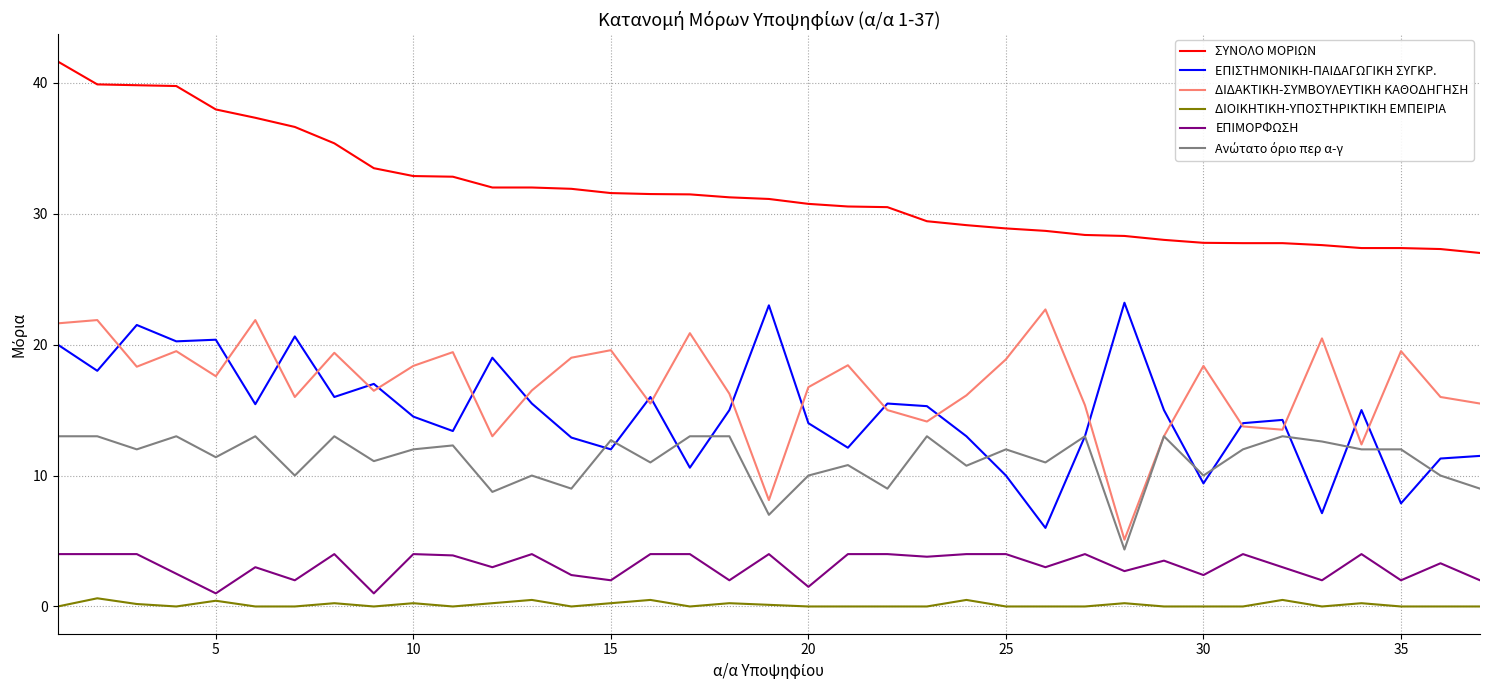

True or false: ΔΙΟΙΚΗΤΙΚΗ-ΥΠΟΣΤΗΡΙΚΤΙΚΗ ΕΜΠΕΙΡΙΑ and ΔΙΔΑΚΤΙΚΗ-ΣΥΜΒΟΥΛΕΥΤΙΚΗ ΚΑΘΟΔΗΓΗΣΗ cross at least once.

False